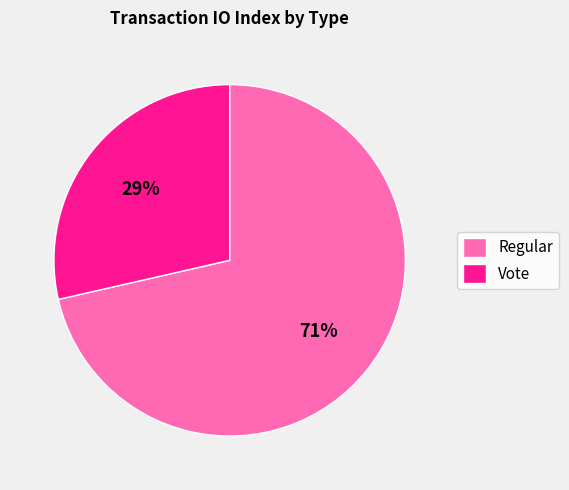

Which category accounts for the majority?

Regular